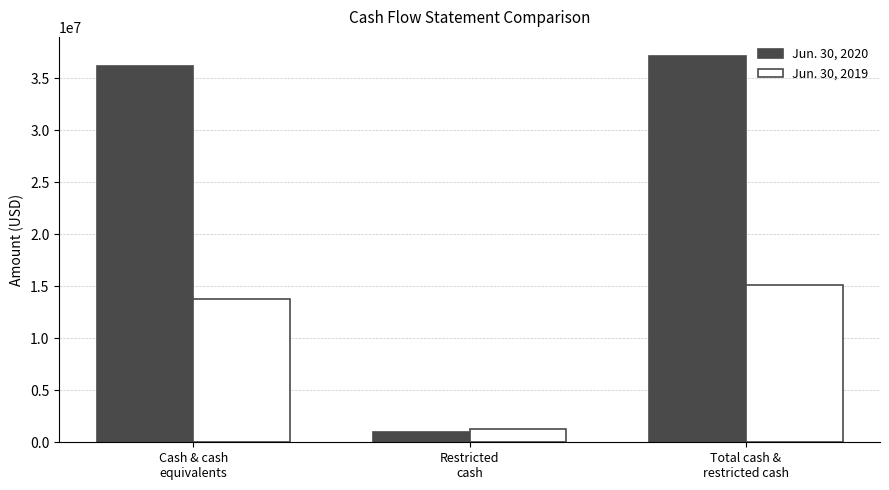

List the series in order of their overall mean, lowest first.

Jun. 30, 2019, Jun. 30, 2020